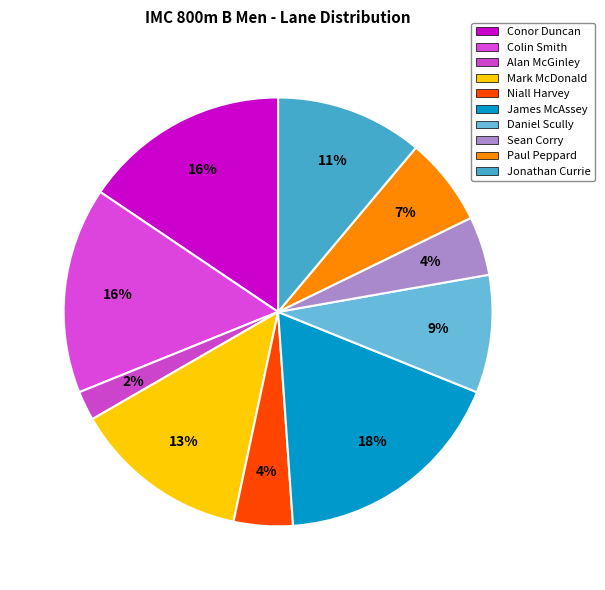

Is Colin Smith the majority of the pie?

No